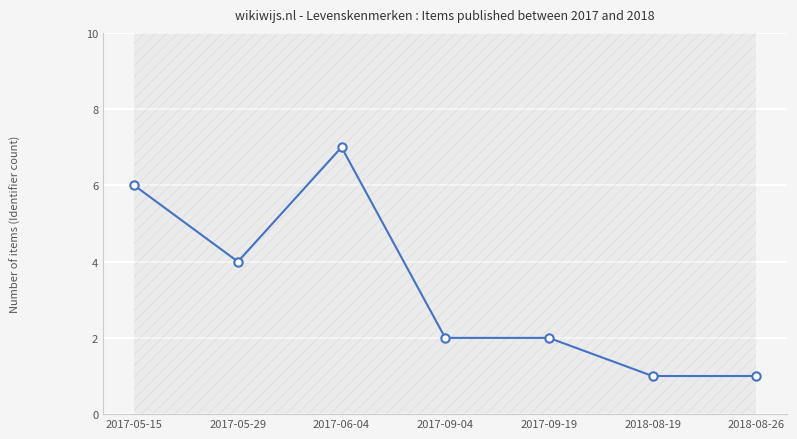

Is it true that the value at 2017-05-15 is 3?

False